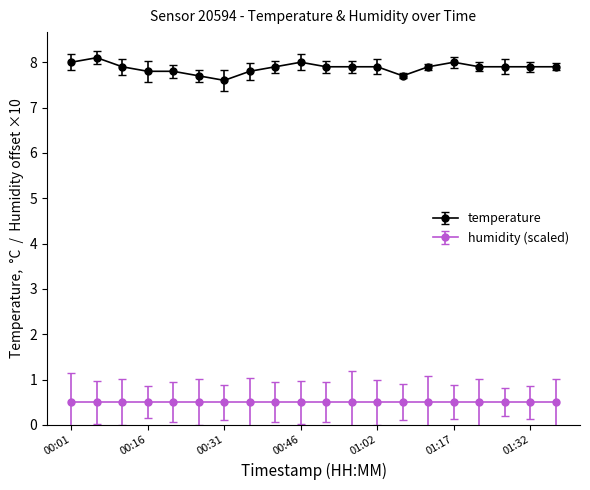

Which series has the largest range (max minus min)?

temperature